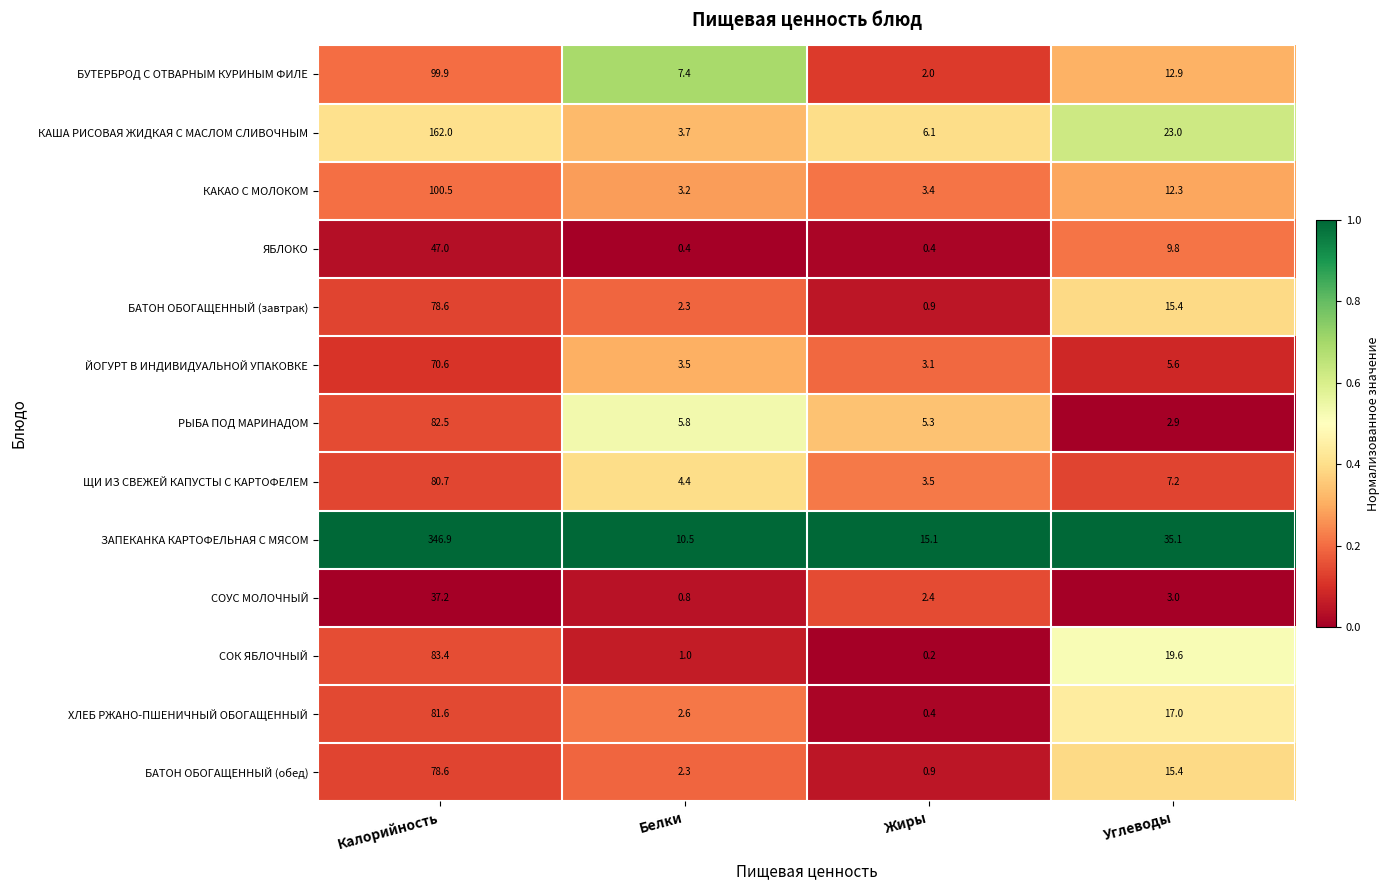

What is the greatest value displayed?

346.9